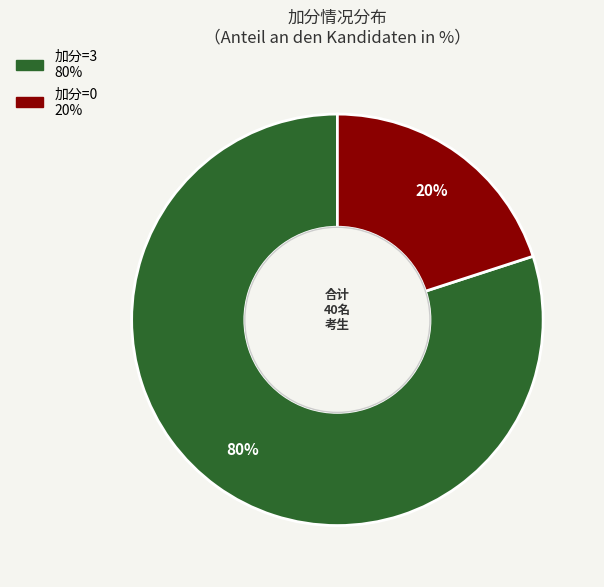

To the nearest percent, what is the average slice percentage?

50%